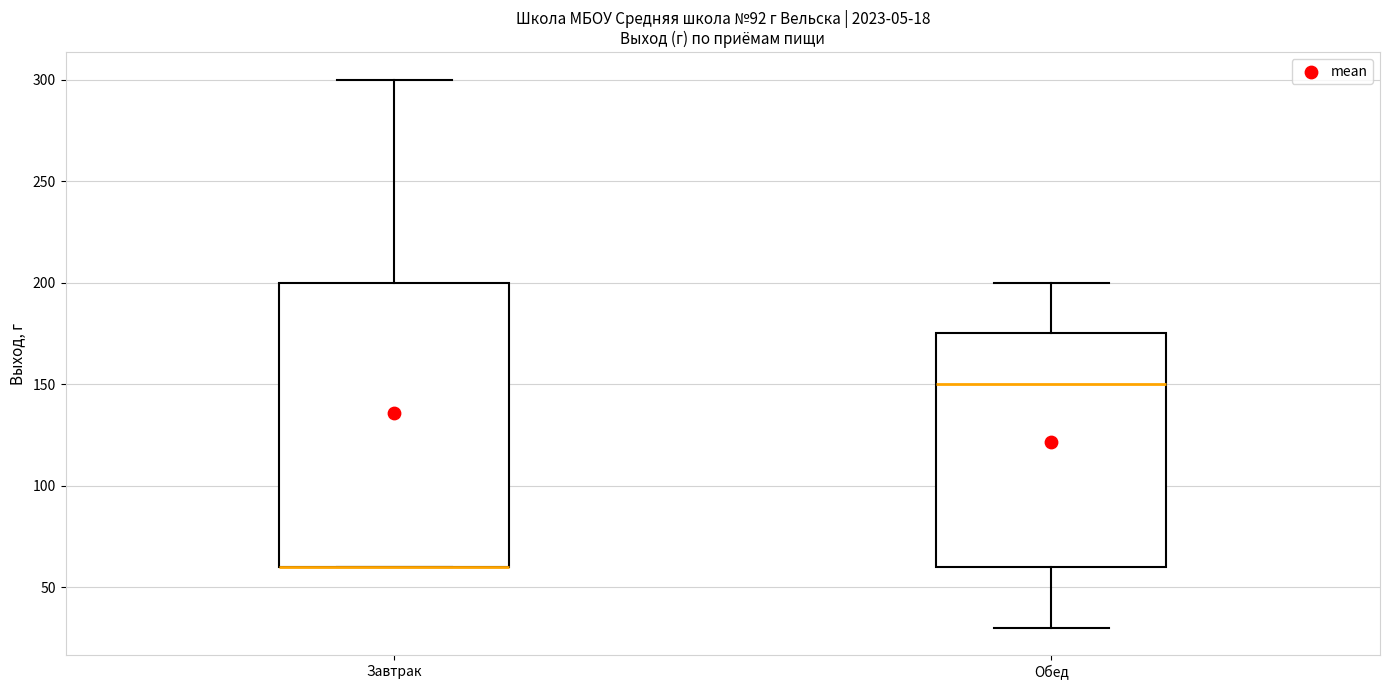

Reading left to right, transcribe this box plot: for each box, give where its median line is, the range the box spans, and where its two whiskers end, as read against the y-axis. The values are not printed on the chart, so give them approximately, as read against the axis.

Завтрак: median 60 (drawn on the box's lower edge), box 60 to 200, whiskers 60 to 300
Обед: median 150, box 60 to 175, whiskers 30 to 200